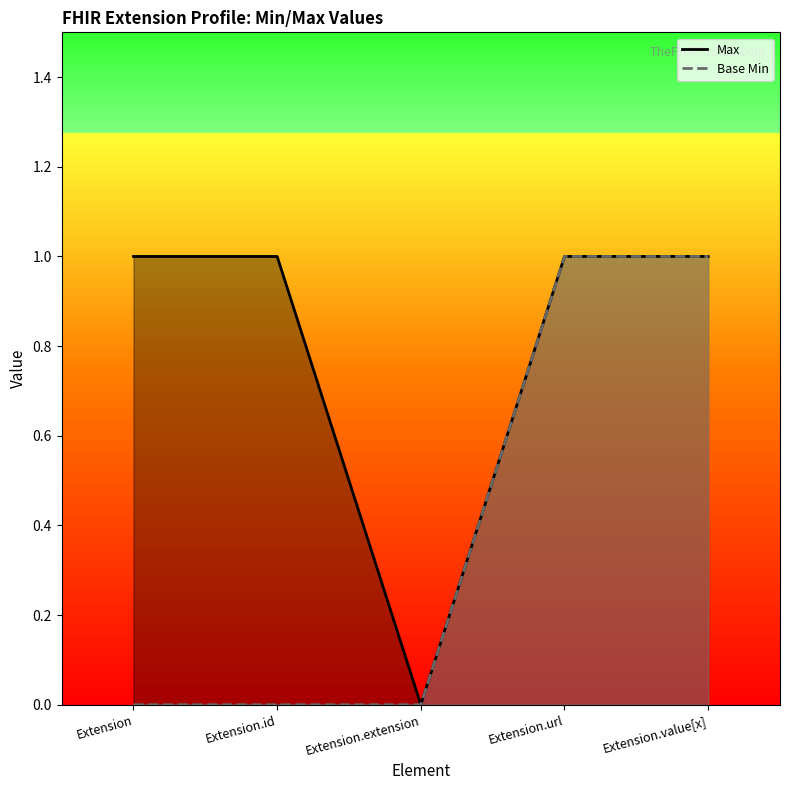

Reading left to right, transcribe all the data shown in this chart.

Max: Extension=1	Extension.id=1	Extension.extension=0	Extension.url=1	Extension.value[x]=1
Base Min: Extension=0	Extension.id=0	Extension.extension=0	Extension.url=1	Extension.value[x]=1